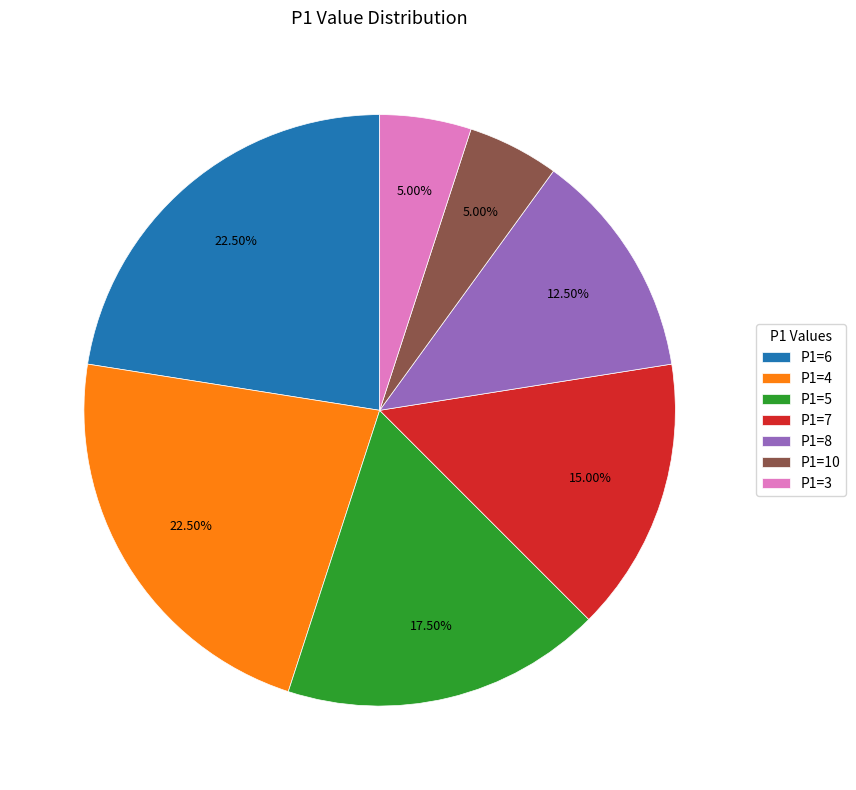

To the nearest percent, what is the difference between the largest and smallest slice percentages?

18%